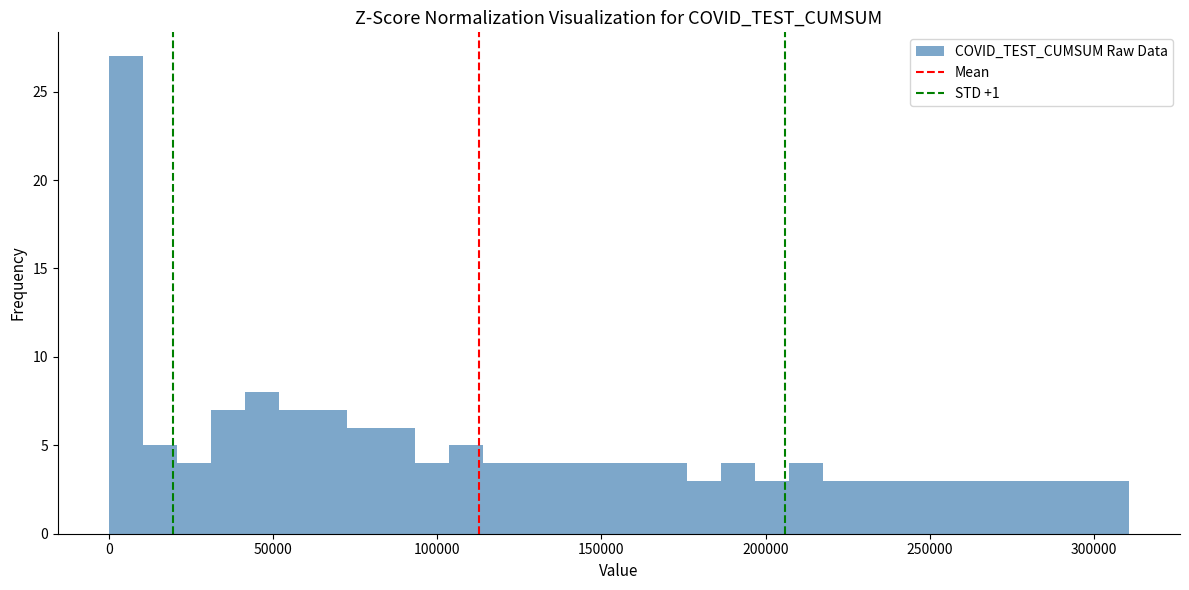

Around what value on the x-axis is the tallest bar? Give the approximate position of its centre, as read against the axis.

5000